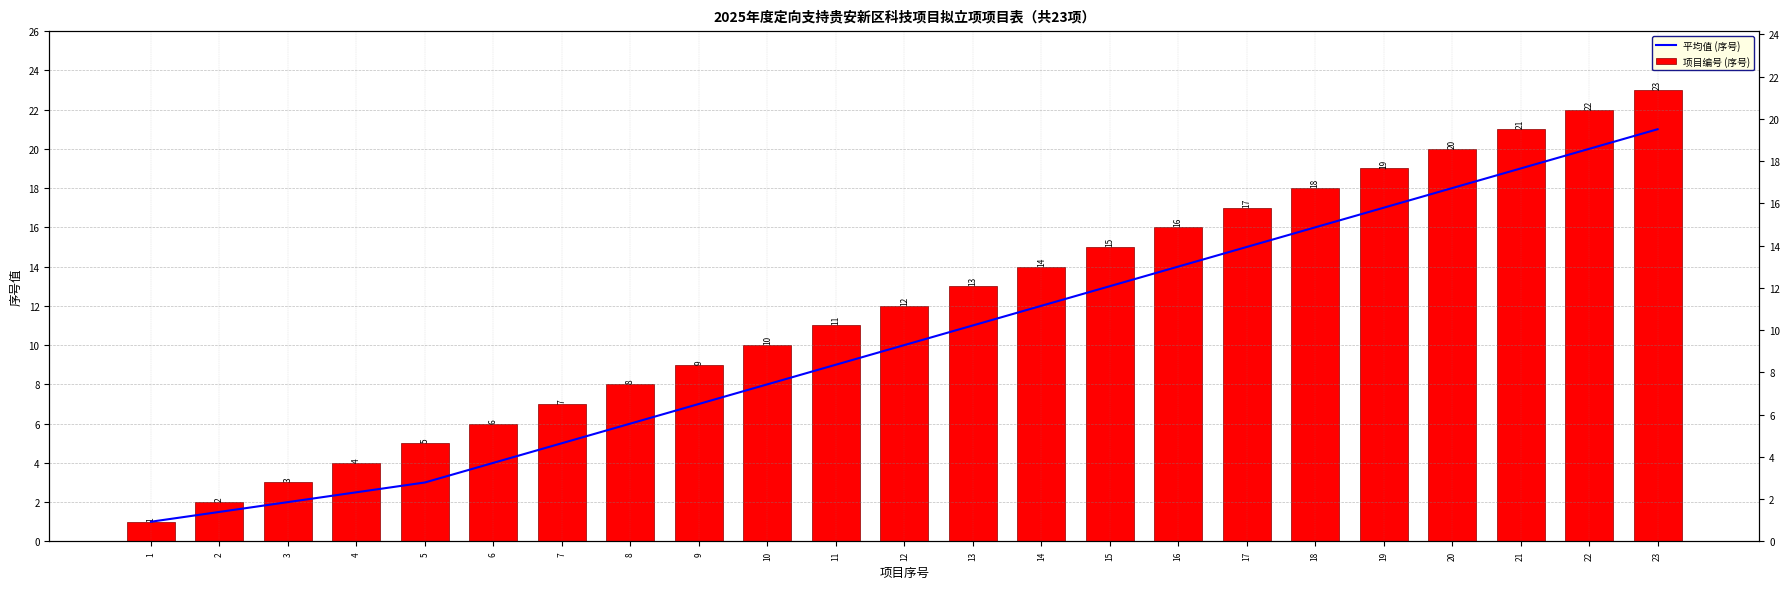

Are the bars horizontal?

No